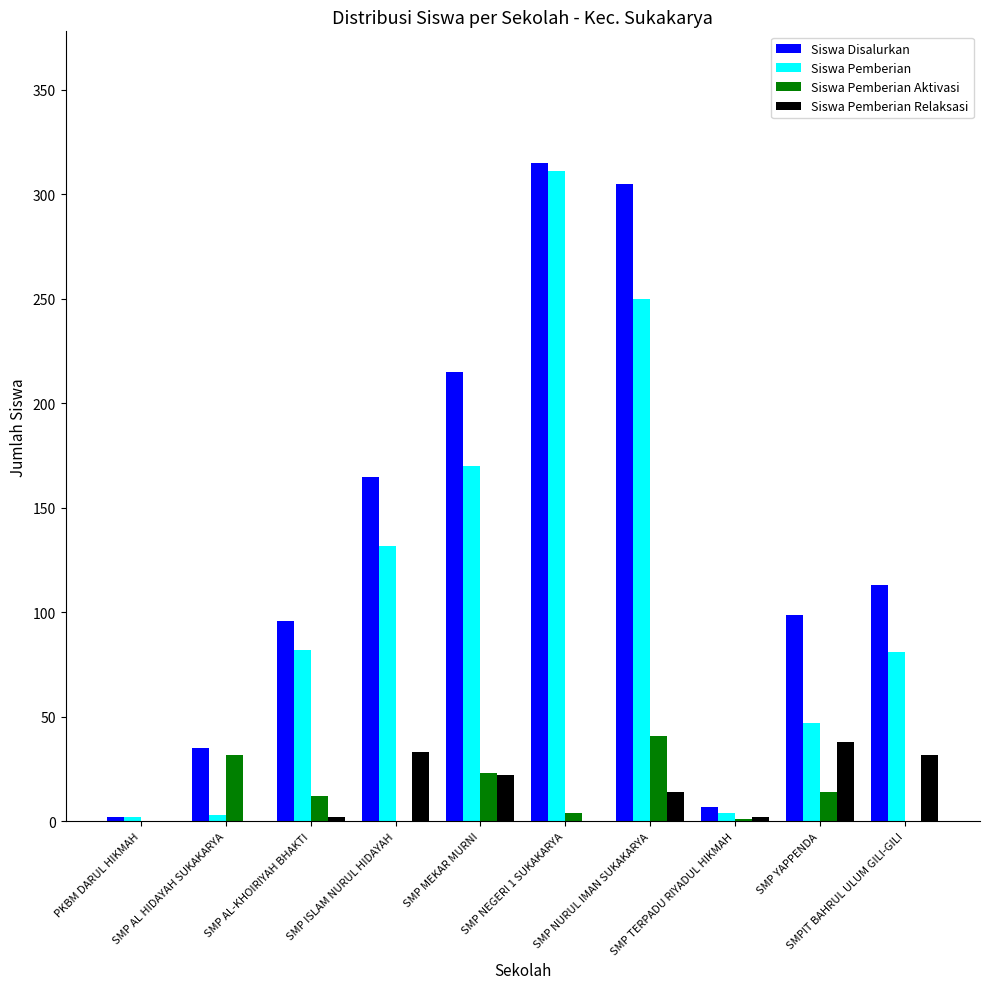

Which series has the largest total across all categories?

Siswa Disalurkan